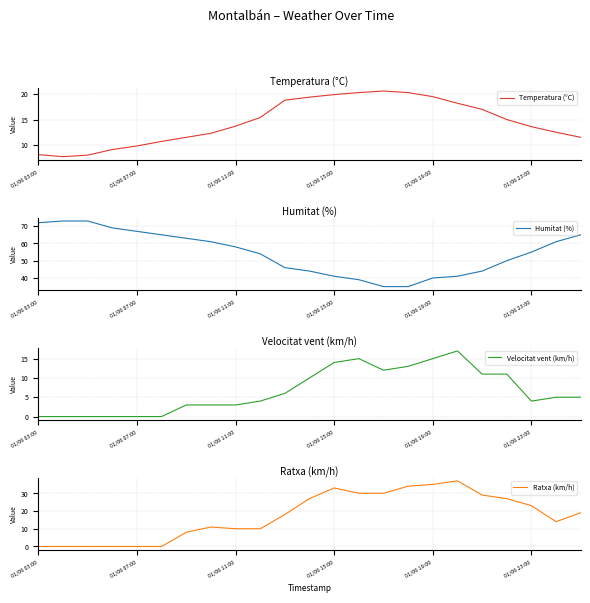

Rank the series by their maximum value, from lowest to highest.

Velocitat vent (km/h), Temperatura (°C), Ratxa (km/h), Humitat (%)